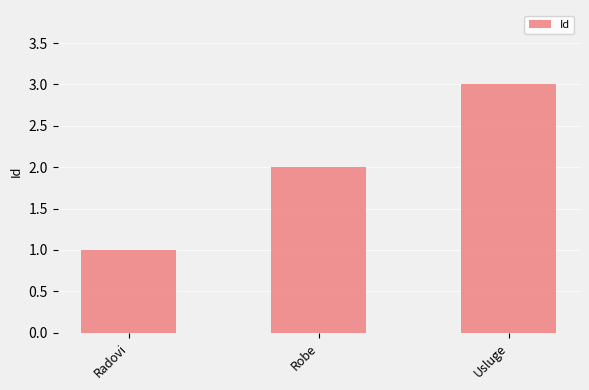

At which category does the chart reach its peak across all series?

Usluge